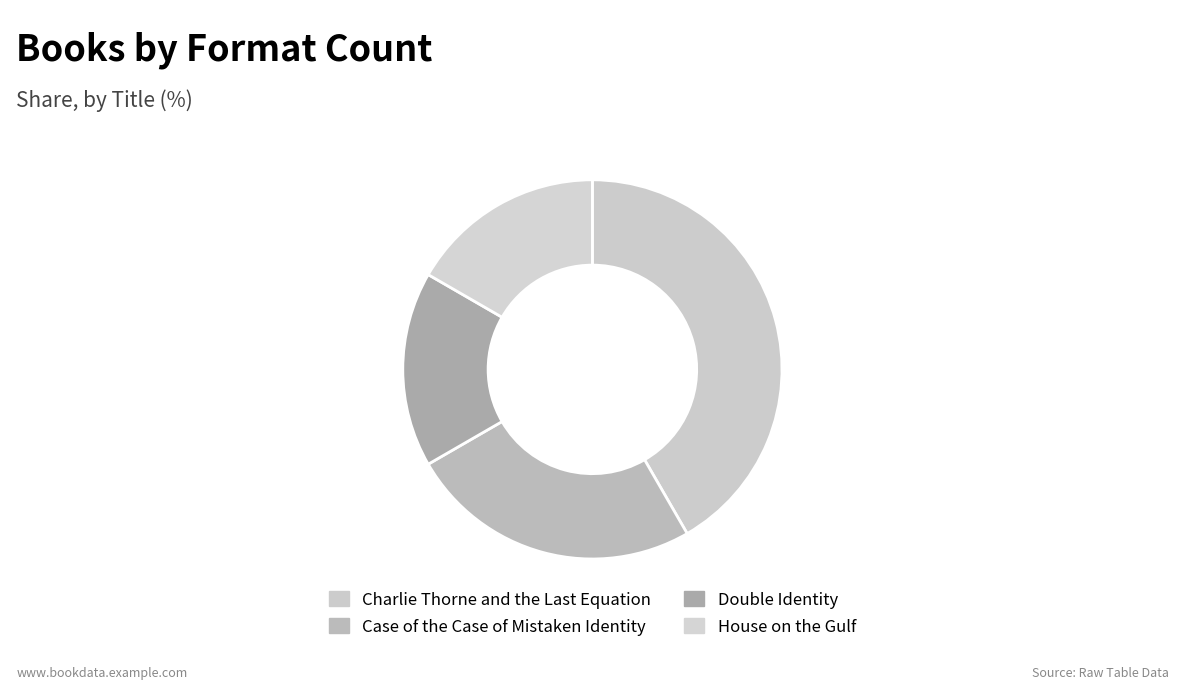

Does Case of the Case of Mistaken Identity account for over 50% of the chart?

No